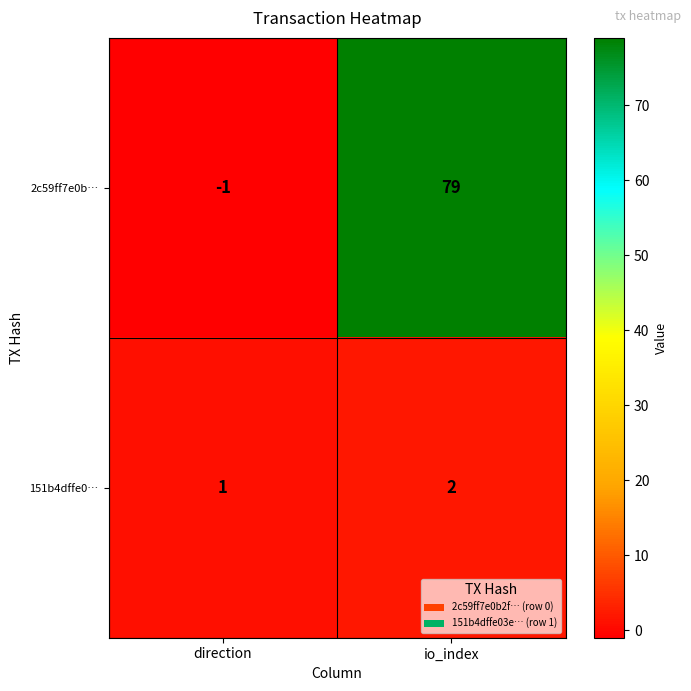

What is the sum of the 2c59ff7e0b… values at io_index and direction?

78